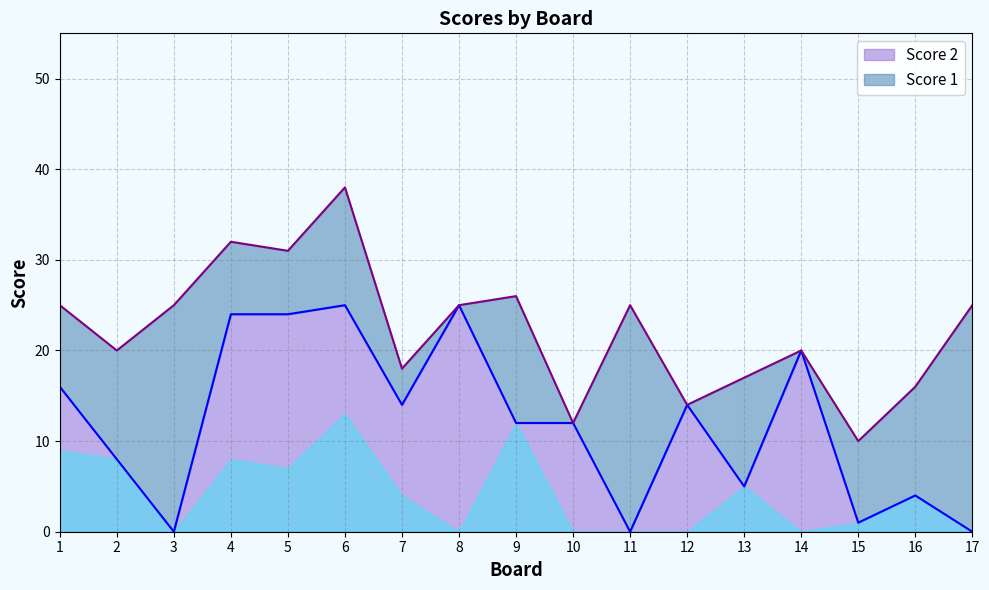

Reading right to left, what are all the values shown in this chart?

0	4	1	20	5	14	0	12	12	25	14	25	24	24	0	8	16